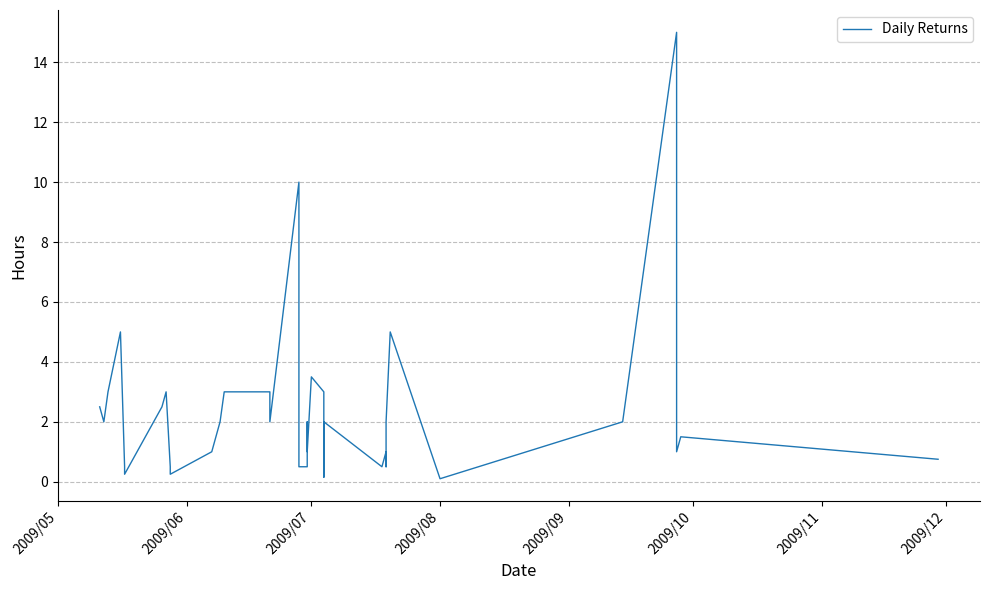

How many data points are less than 2?

16